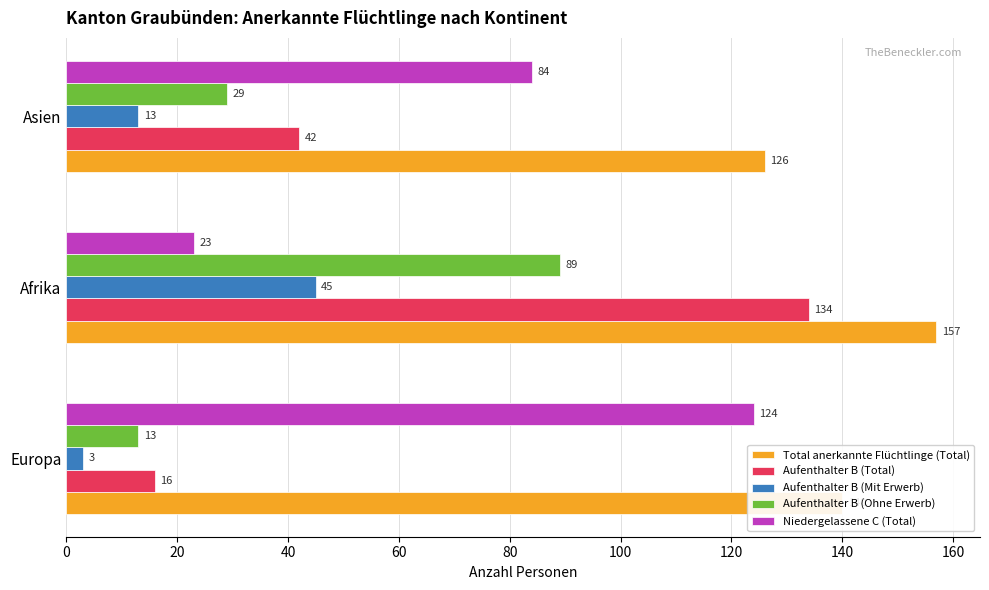

At which category is the sum across all series the highest?

Afrika